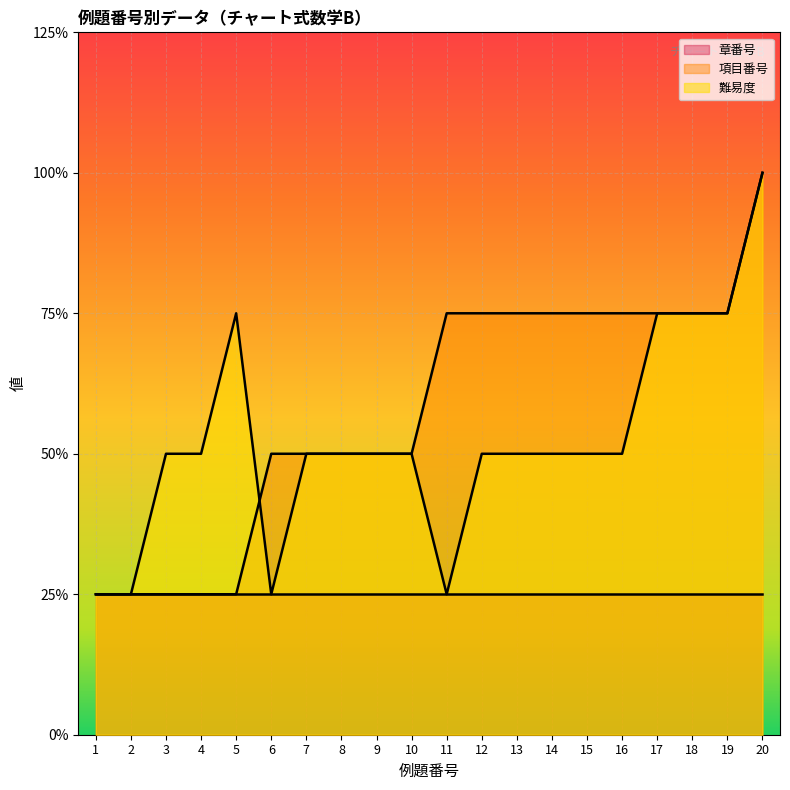

What is the difference between the second highest and minimum values in the 項目番号 series?

2